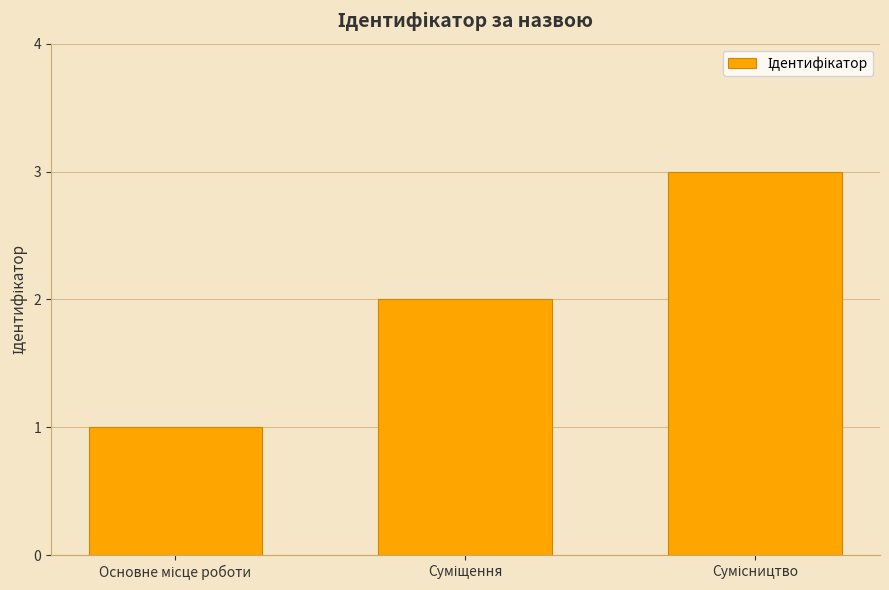

What is the sum of all values?

6